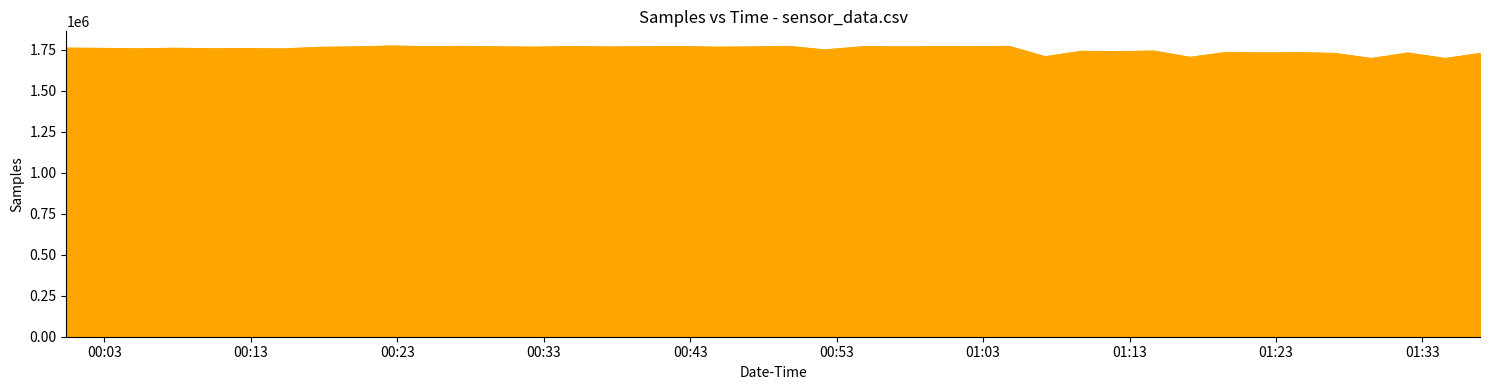

What is the difference between the maximum and minimum values?

76101